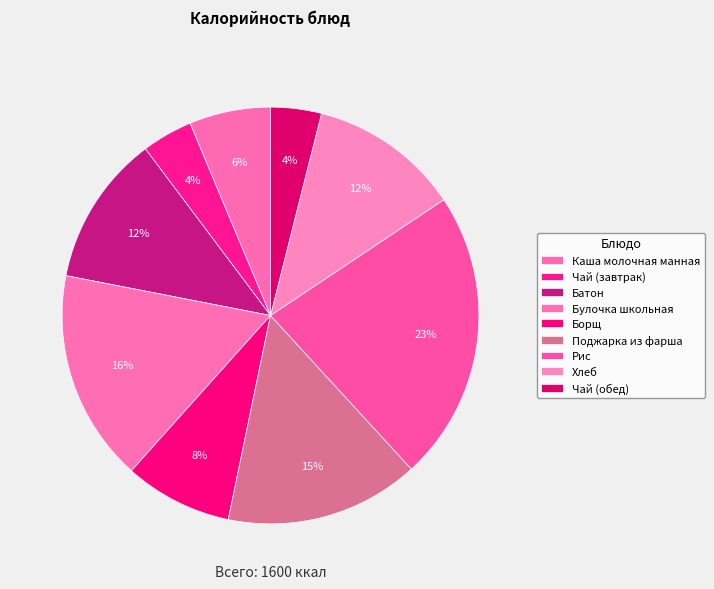

Which category has the smallest portion of the pie?

Чай (завтрак)